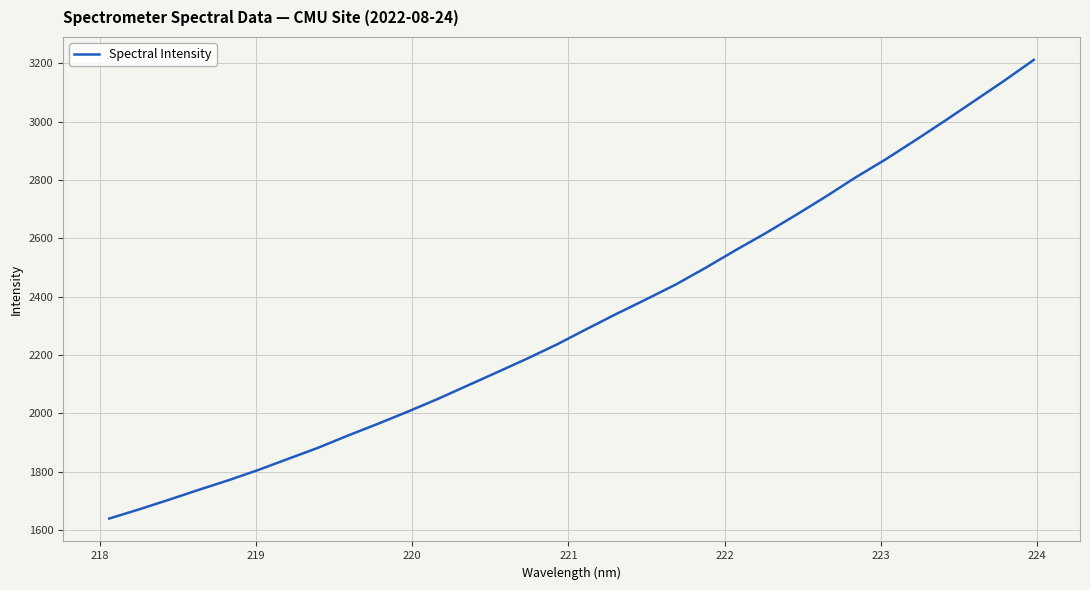

What is the difference between the maximum and minimum values?

1572.5